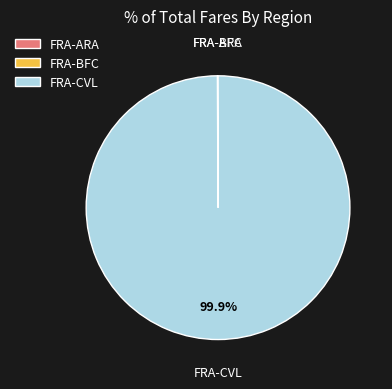

Is there any slice that represents more than half of the pie?

Yes